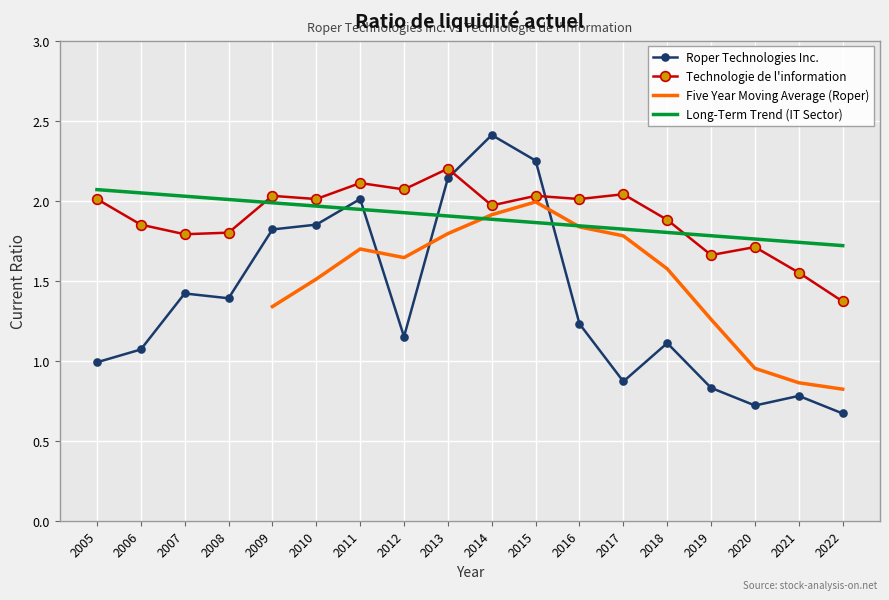

At how many categories does at least one series exceed 2?

10